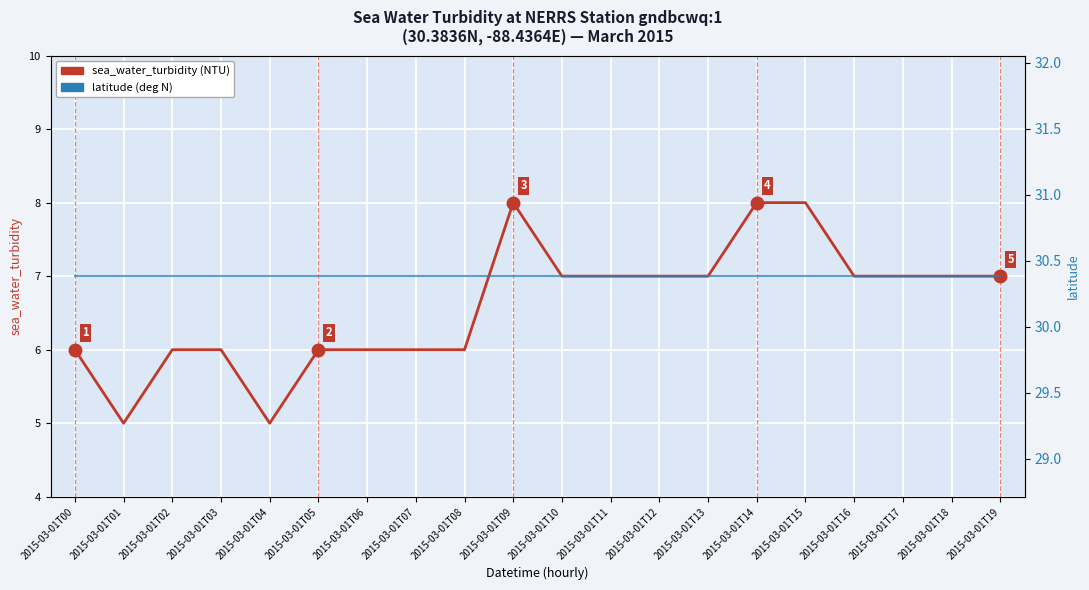

At which label does sea_water_turbidity reach its peak?

2015-03-01T09